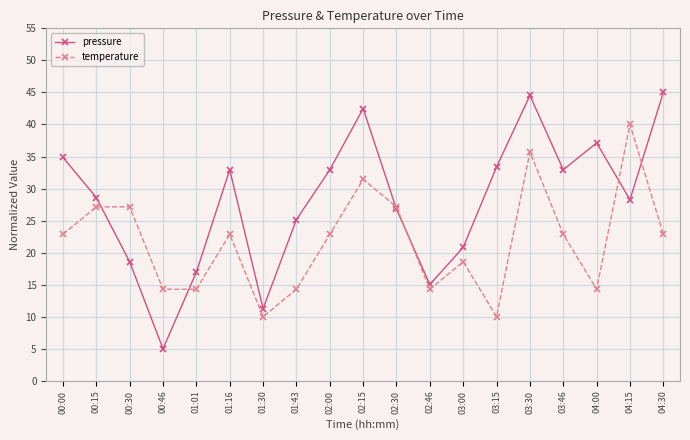

Is it true that temperature equals 14.0 at 02:30?

False